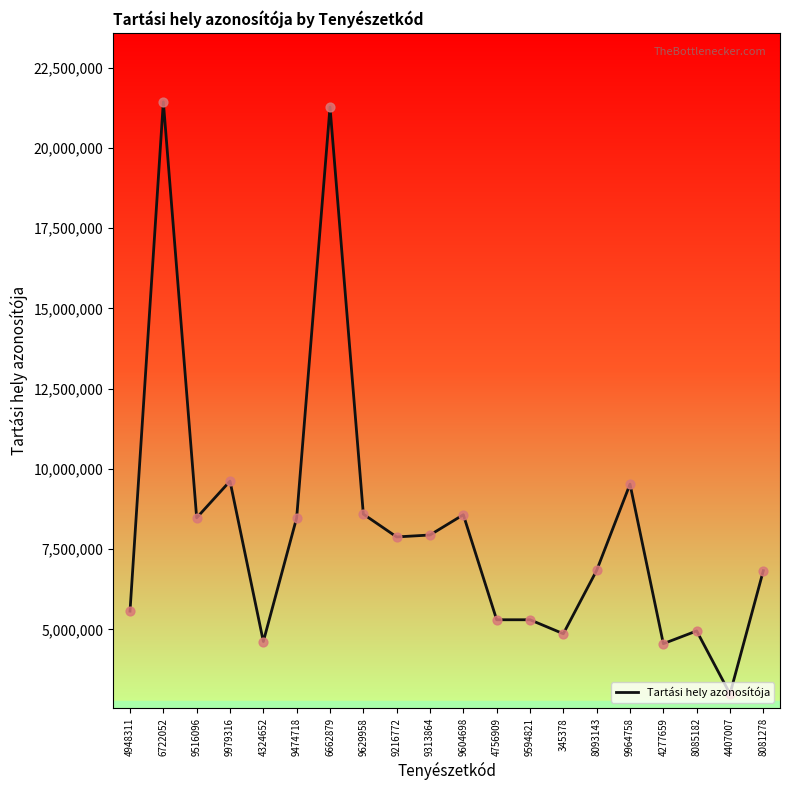

Approximately how many times larger is the value at 8093143 compared to 6662879?

0.3